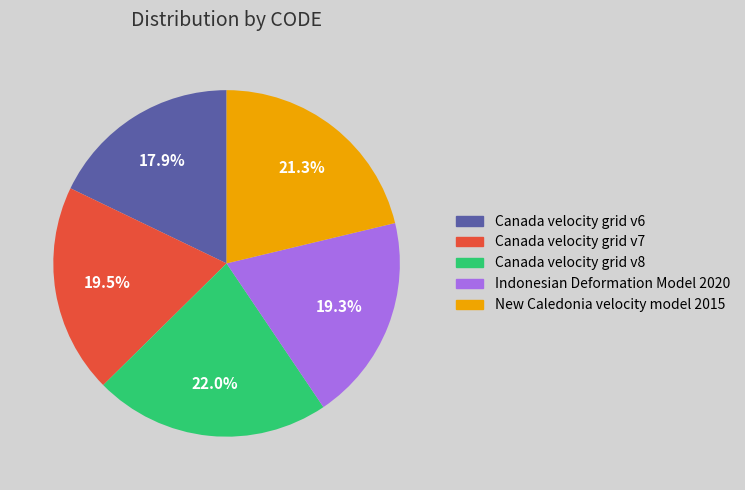

Between Canada velocity grid v6 and Canada velocity grid v8, which is larger?

Canada velocity grid v8